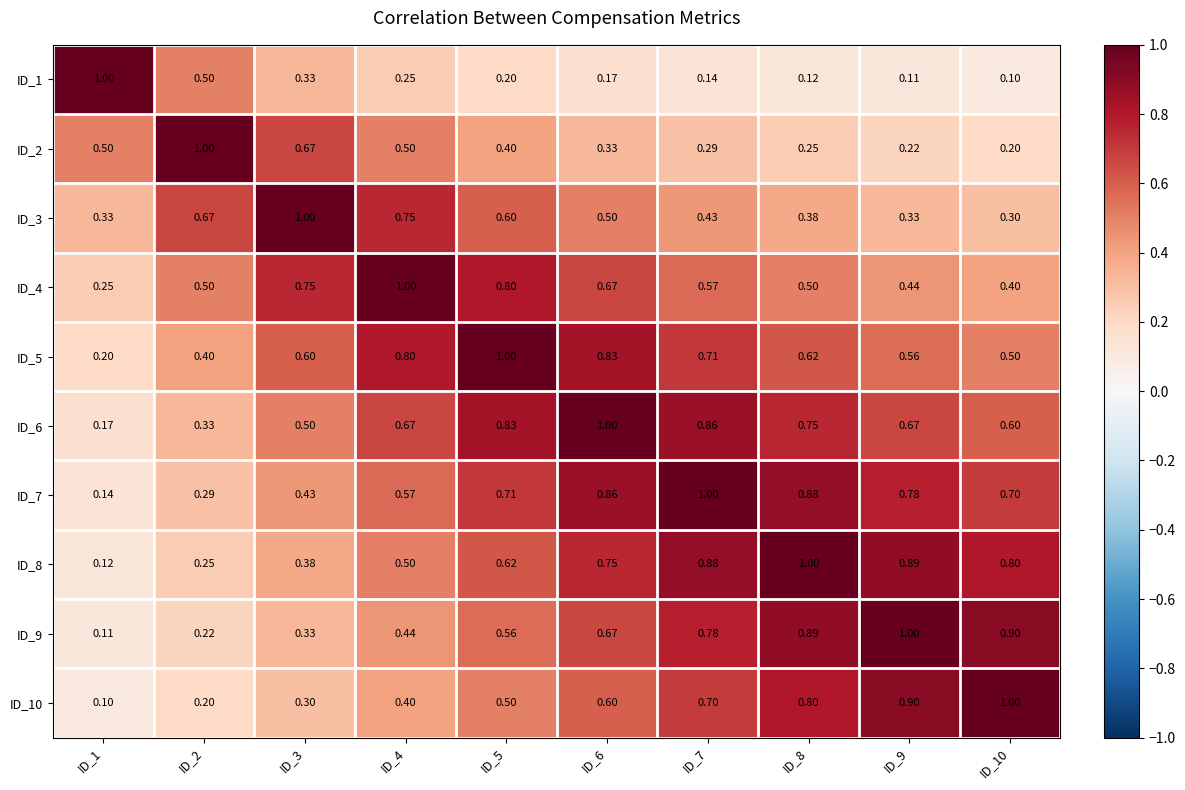

What is the smallest value displayed?

0.1